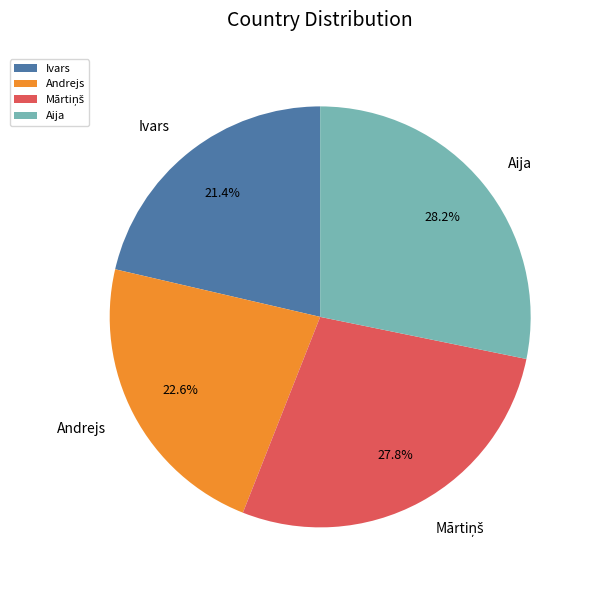

Is there a majority slice in this chart?

No